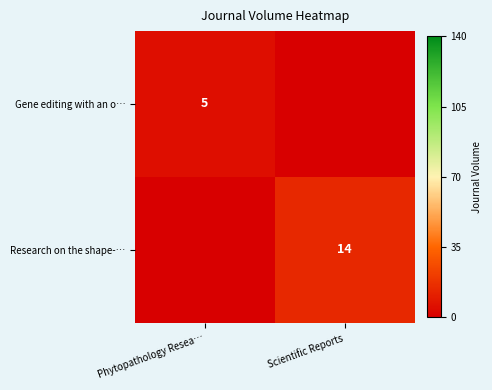

The value of Gene editing with an o… at Phytopathology Resea… is 2. True or false?

False